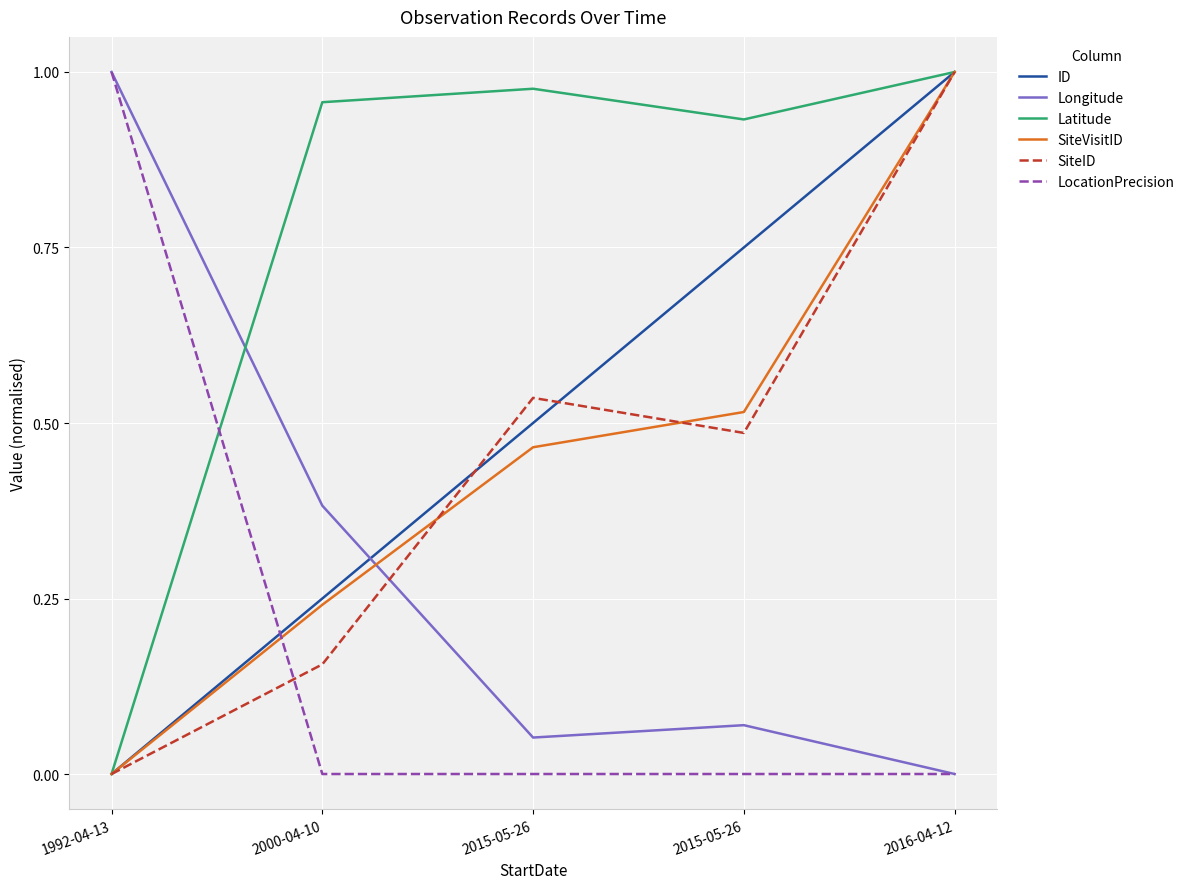

After their last crossing, which series has the higher values: SiteVisitID or LocationPrecision?

SiteVisitID